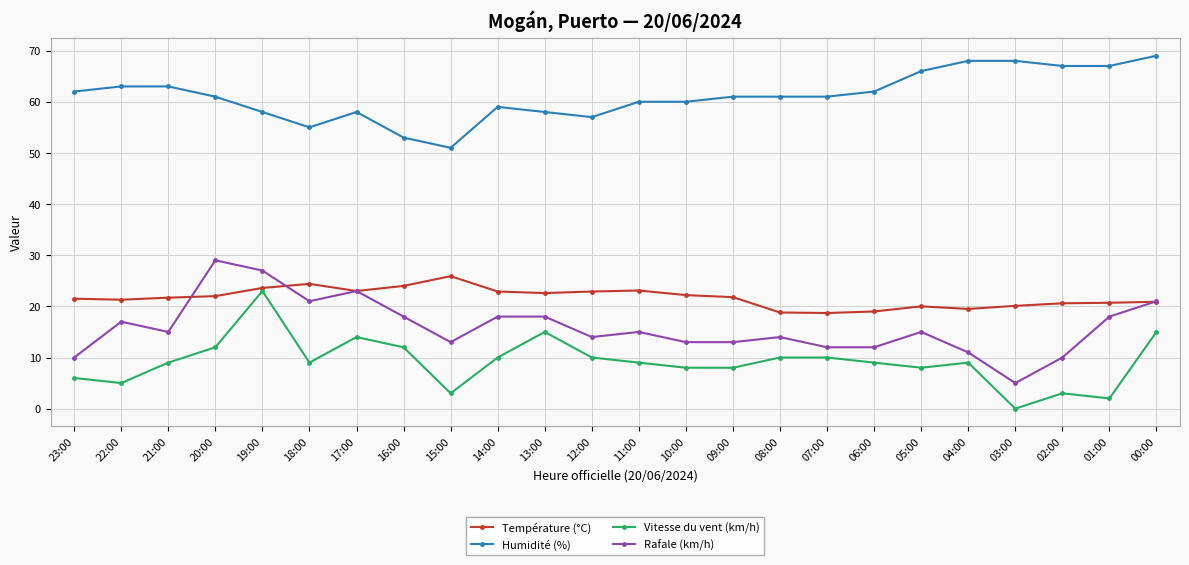

The Rafale (km/h) series shows 22.8 at 10:00. True or false?

False